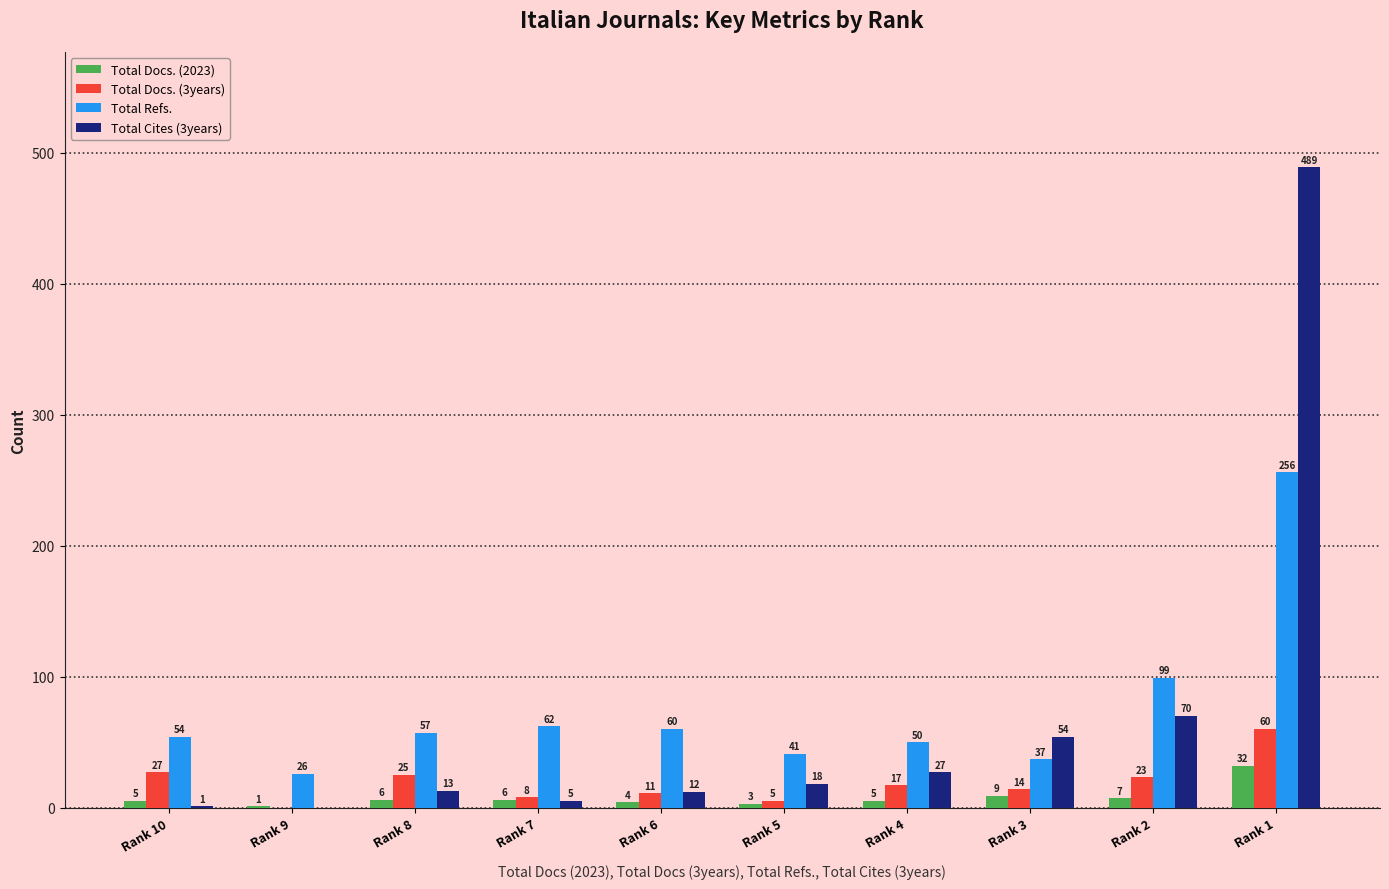

The value of Total Docs. (3years) at Rank 10 is 27. True or false?

True